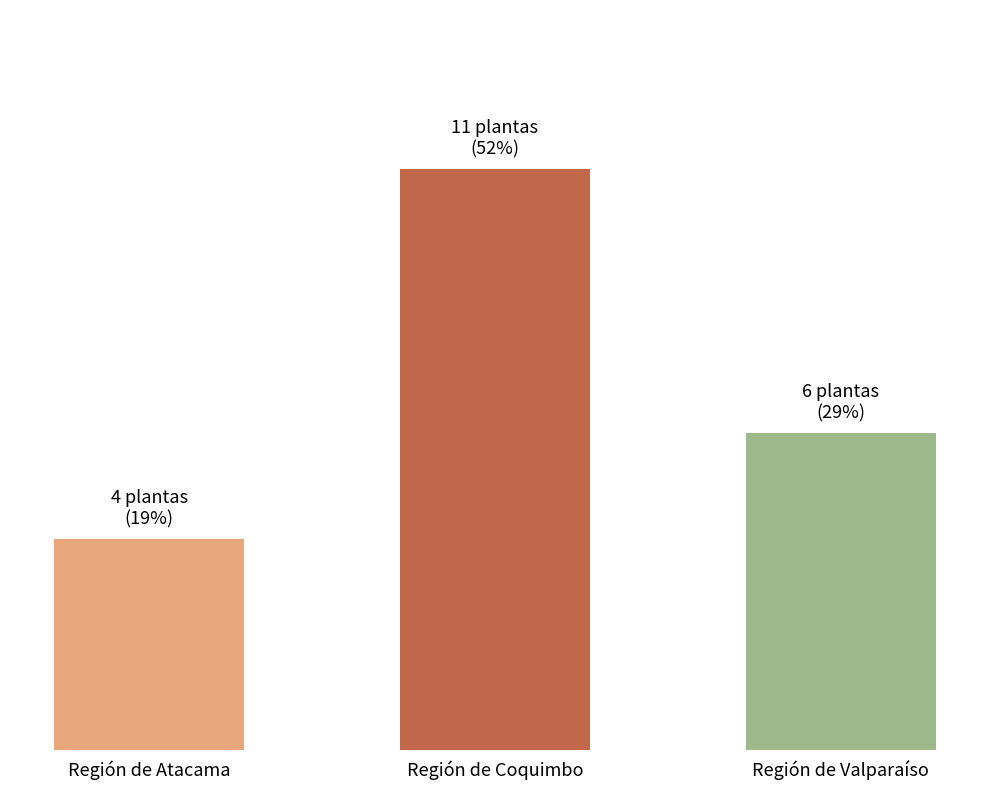

Approximately how many times larger is the value at Región de Coquimbo compared to Región de Valparaíso?

1.8